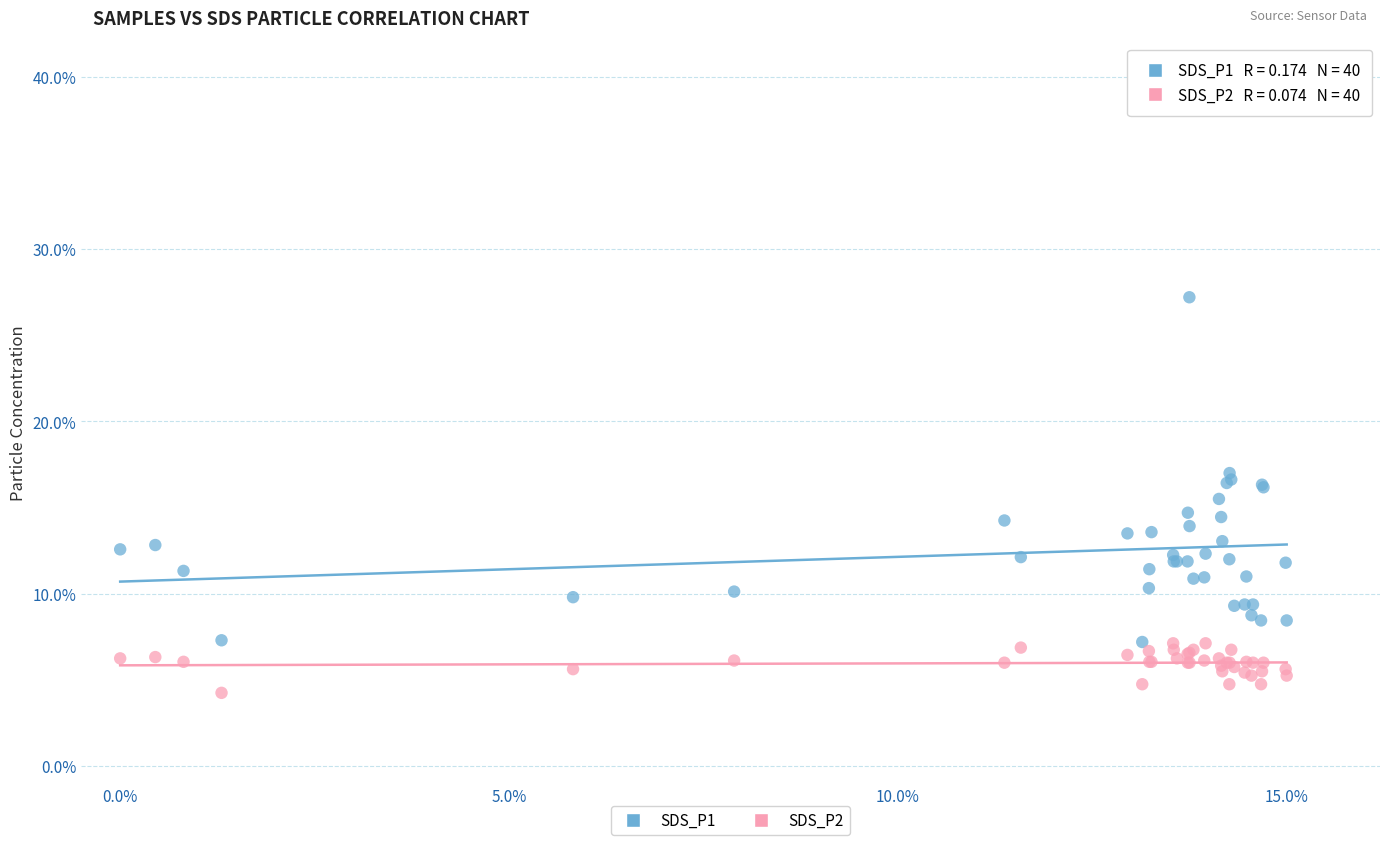

What are all the series names shown in the legend?

SDS_P1, SDS_P2